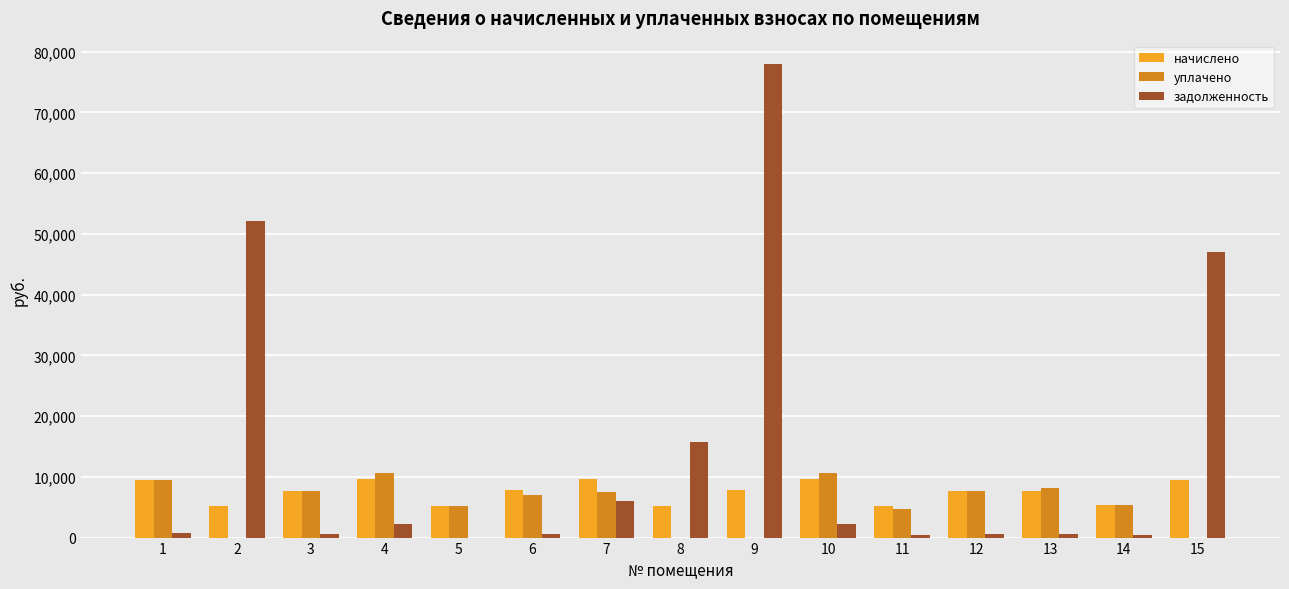

What is the maximum value shown in the chart?

77921.4